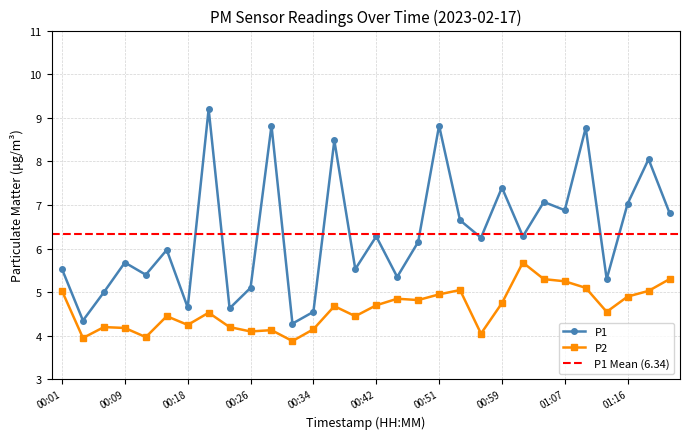

Count the number of categories in the chart.

30